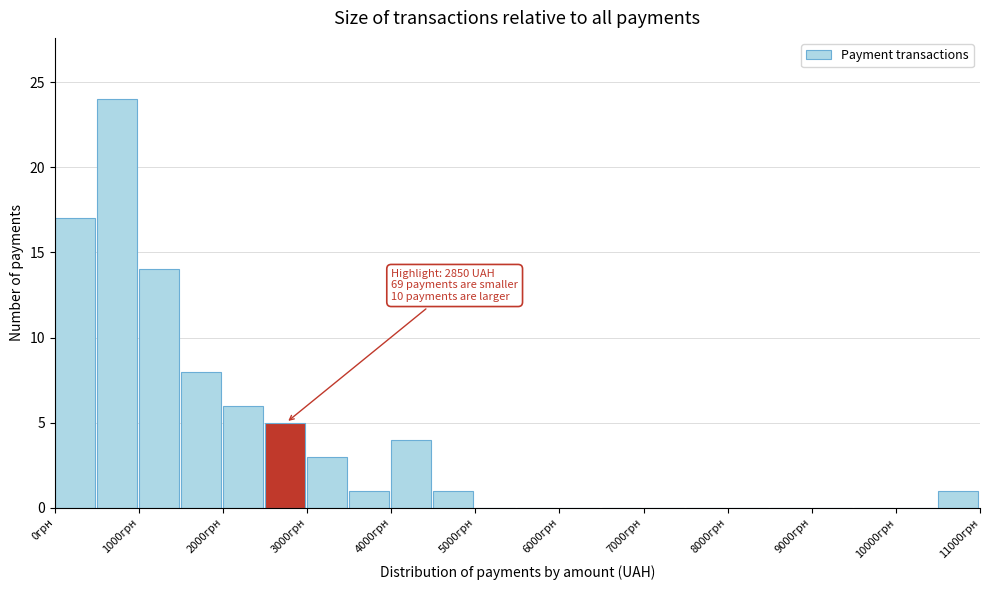

Over which range of the x-axis is the bar tallest?

500 to 1000